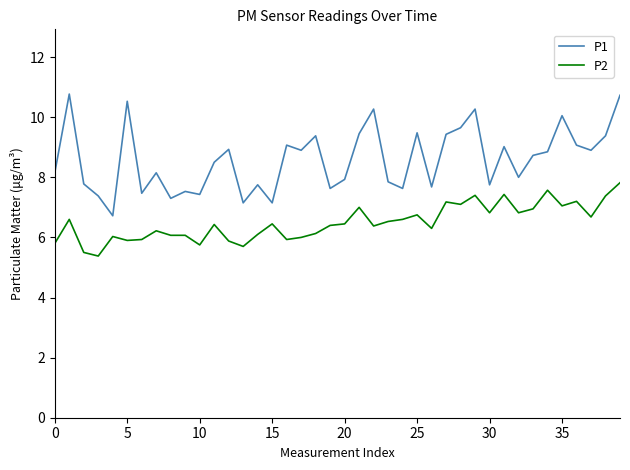

How many distinct data groups are displayed?

2